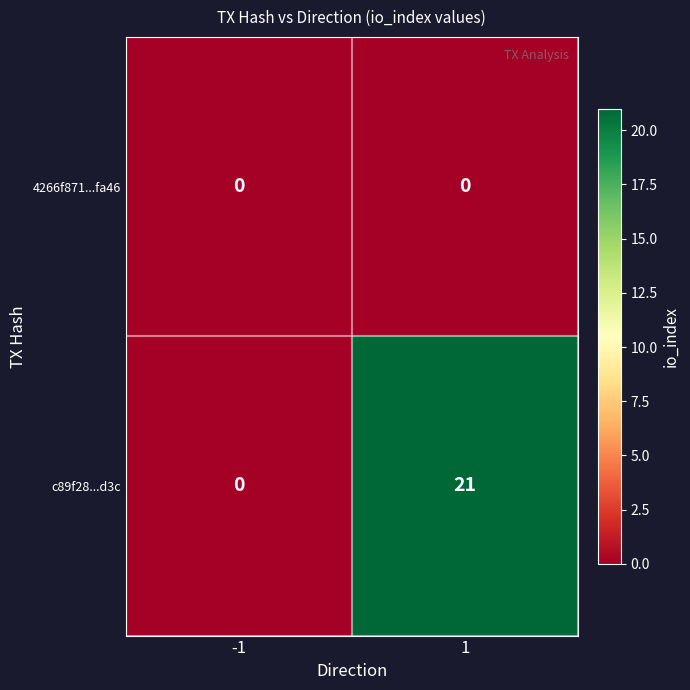

Rank the series by their average value, from lowest to highest.

4266f871...fa46, c89f28...d3c